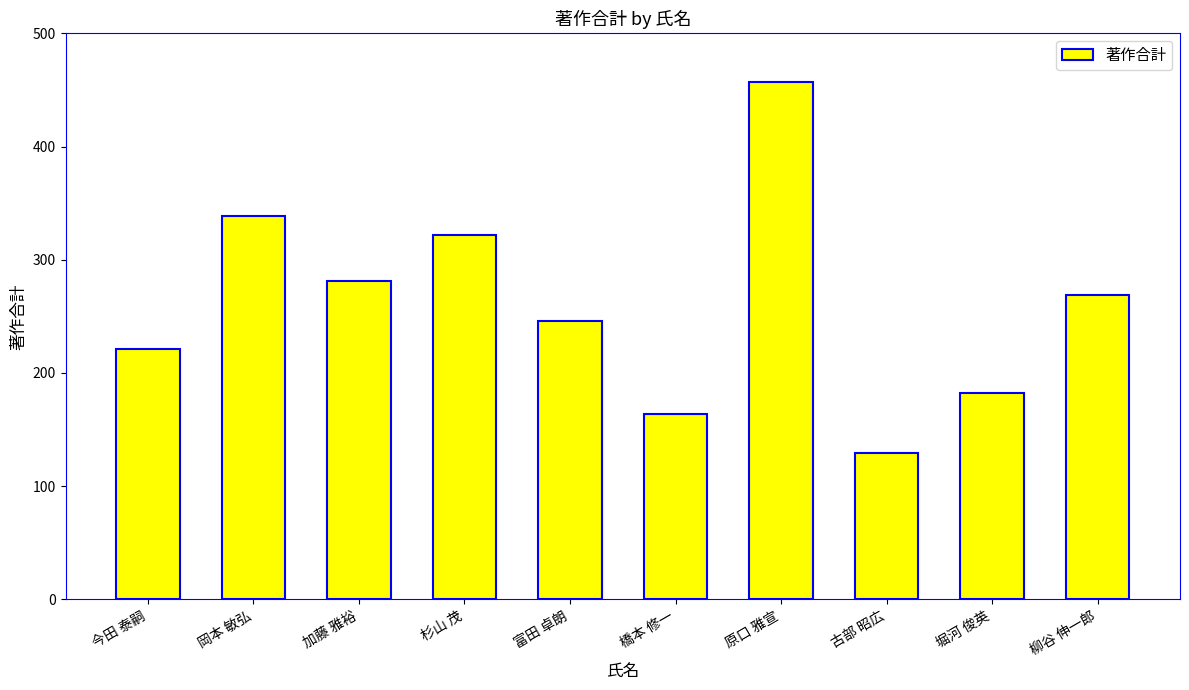

Rank the categories by value from lowest to highest.

古部 昭広, 橋本 修一, 堀河 俊英, 今田 泰嗣, 富田 卓朗, 柳谷 伸一郎, 加藤 雅裕, 杉山 茂, 岡本 敏弘, 原口 雅宣